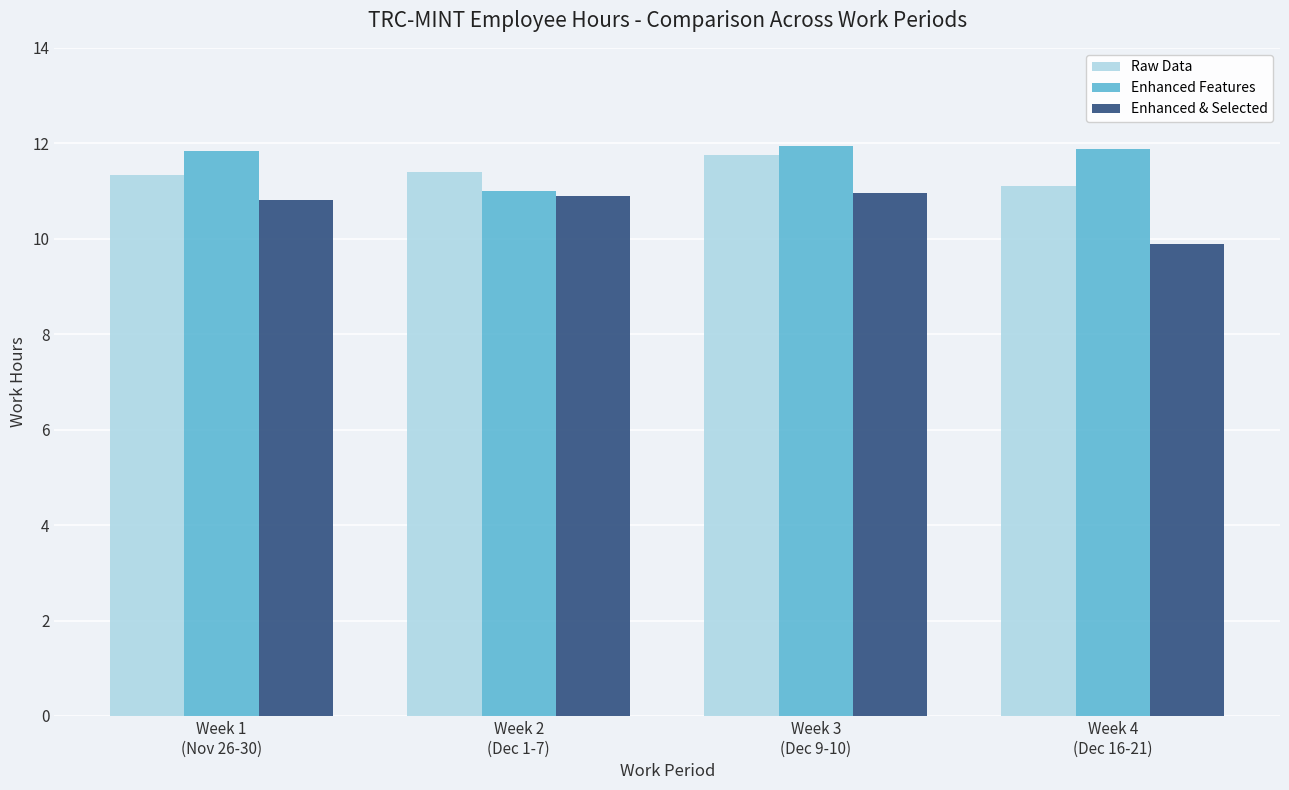

What is the greatest value displayed?

11.9